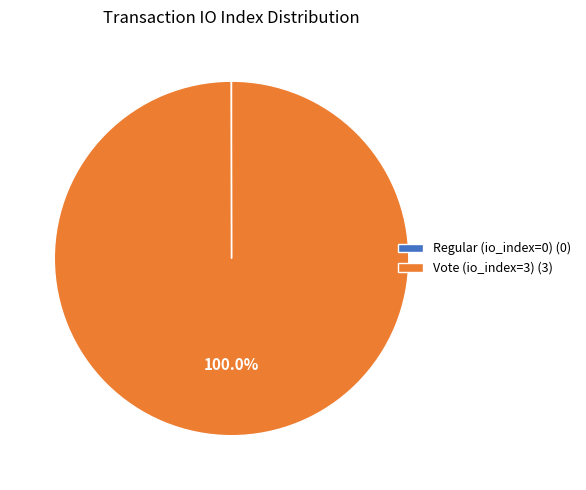

Is Vote (io_index=3) (3) the majority of the pie?

Yes